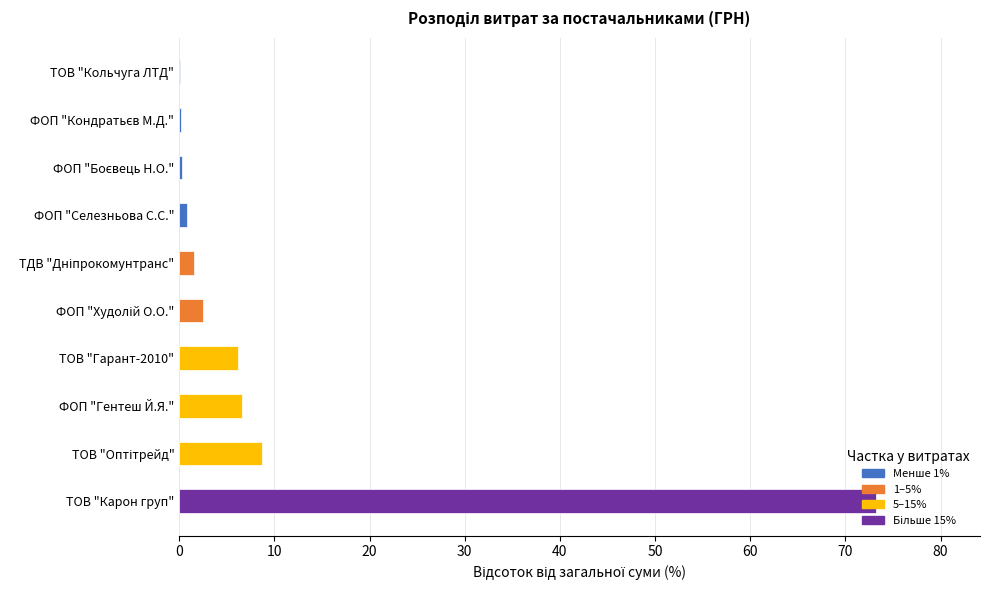

What is the ratio of the value at ФОП "Худолій О.О." to the value at ФОП "Кондратьєв М.Д."?

14.5